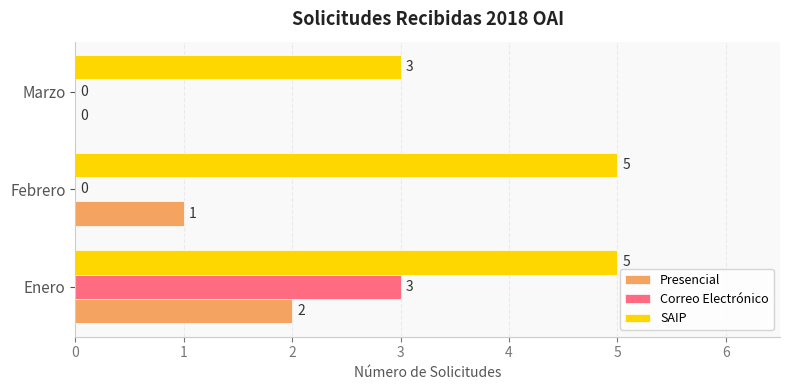

Is it true that SAIP equals 2 at Marzo?

False